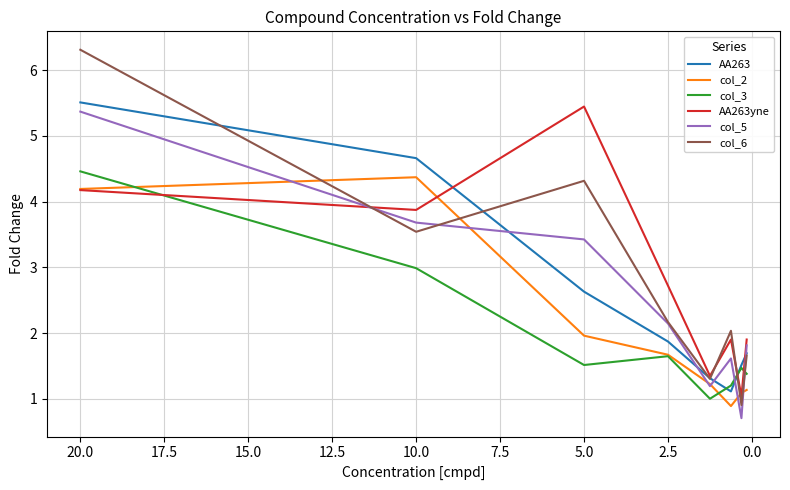

How many lines are shown in the chart?

6